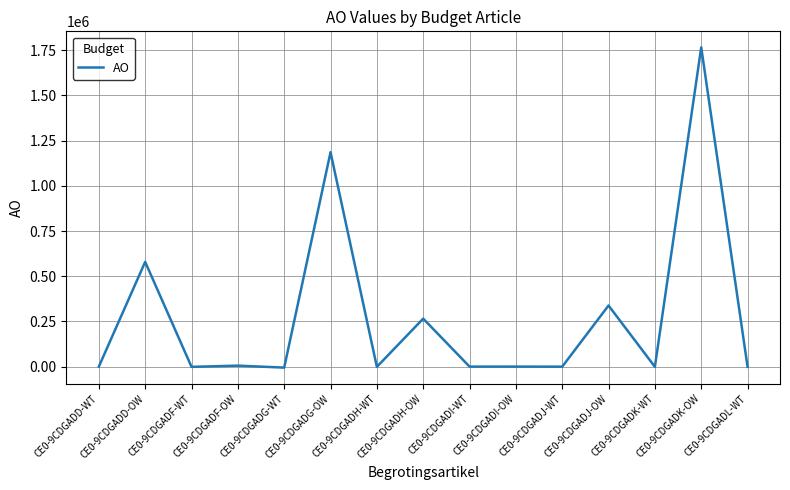

What is the greatest value displayed?

1766384